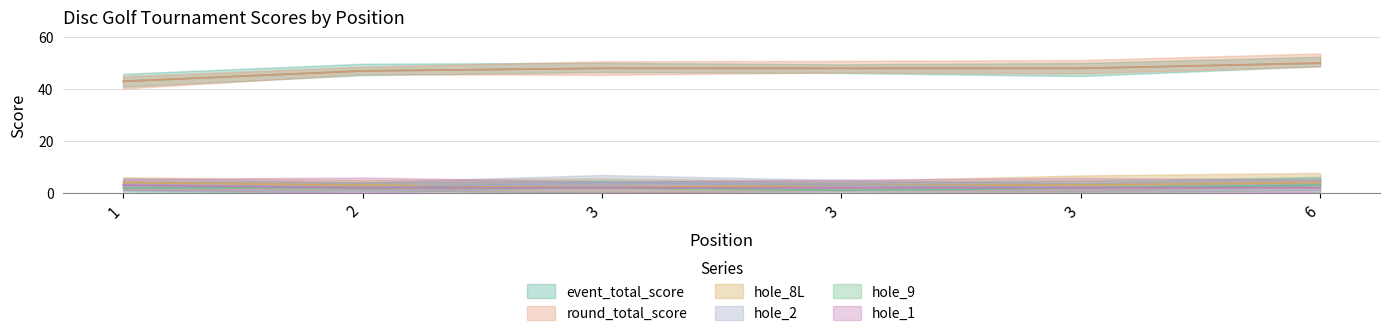

Rank the categories by hole_9 value from lowest to highest.

3, 1, 2, 3, 3, 6